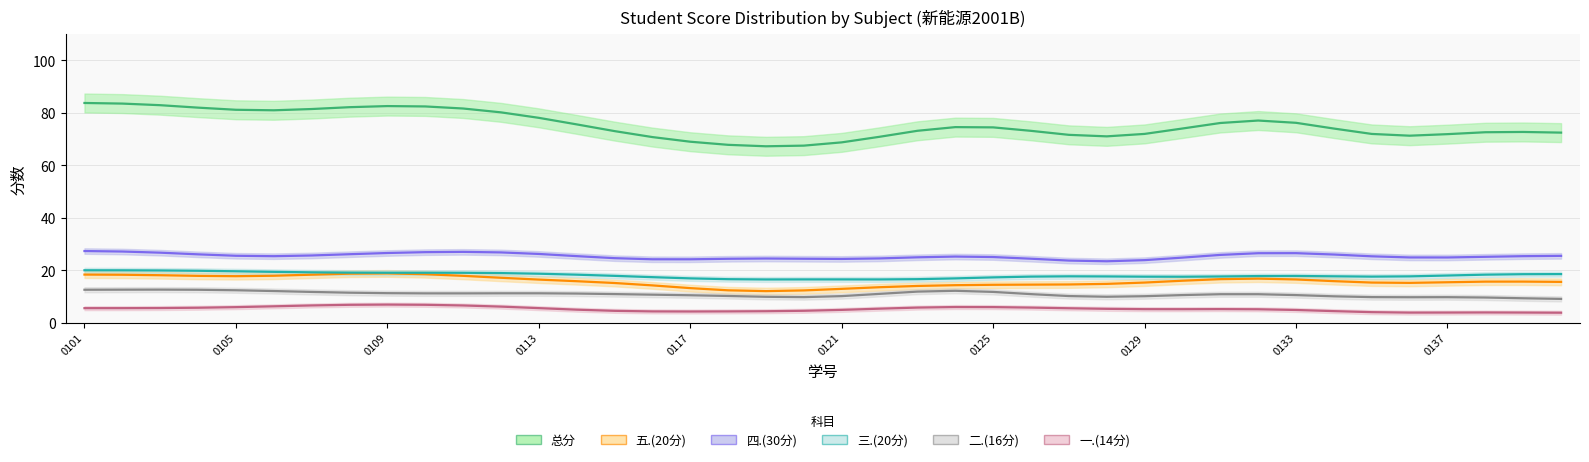

At how many categories does at least one series exceed 3?

40